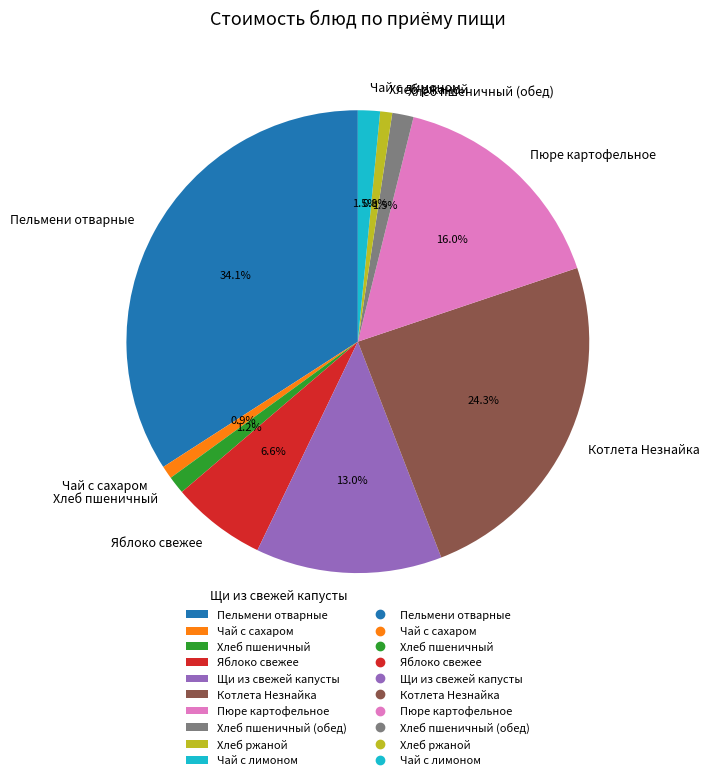

Which category has the biggest portion of the pie?

Пельмени отварные